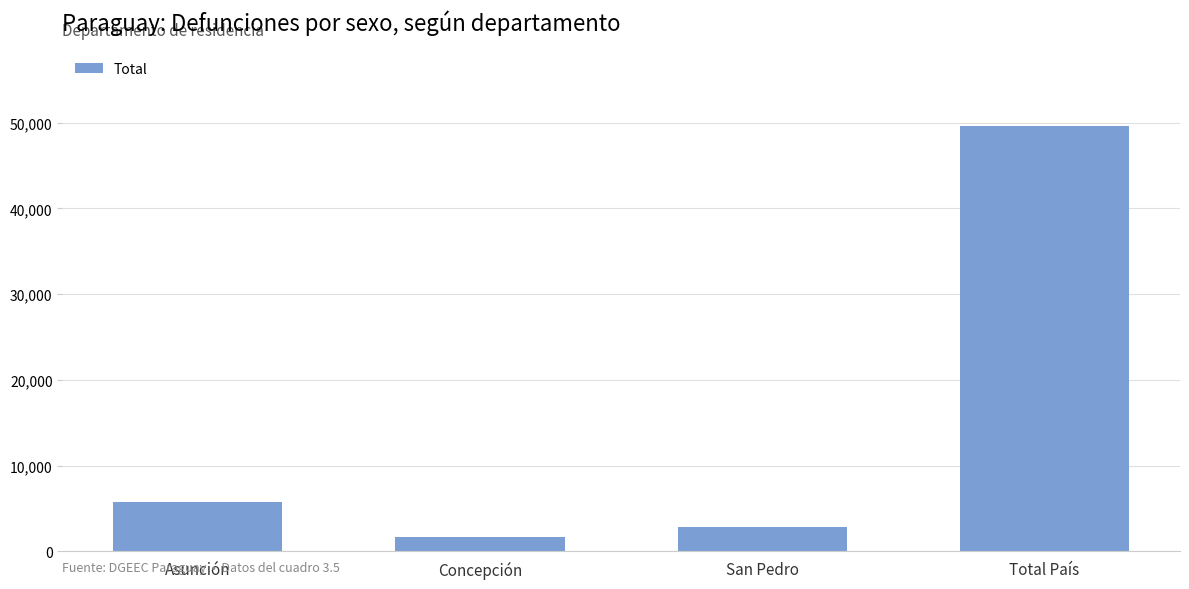

What position from the right is San Pedro?

2